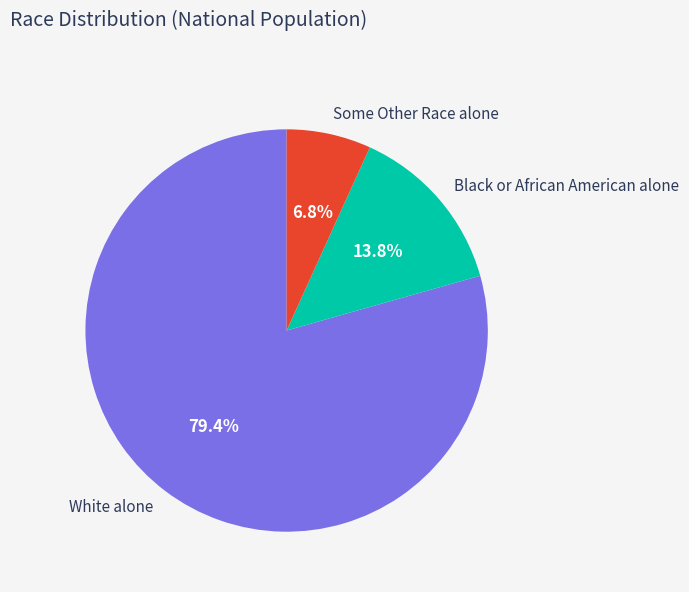

To the nearest percent, what is the difference between the Some Other Race alone and Black or African American alone slice percentages?

7%